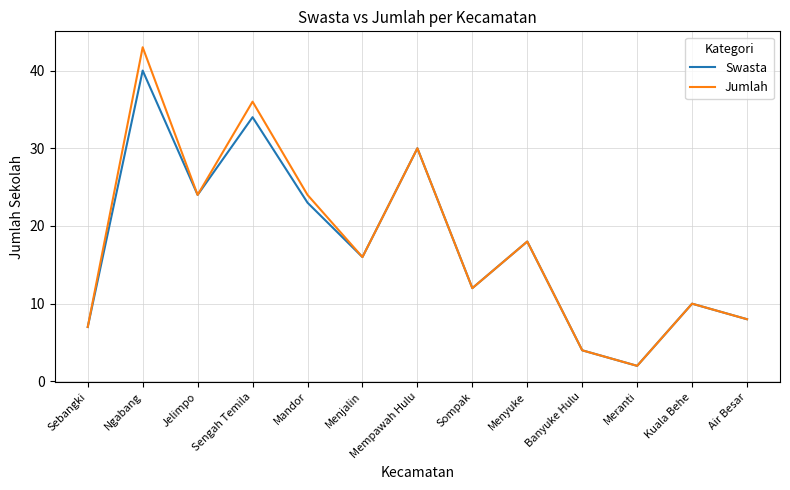

How many interior local peaks does the Jumlah series have?

5